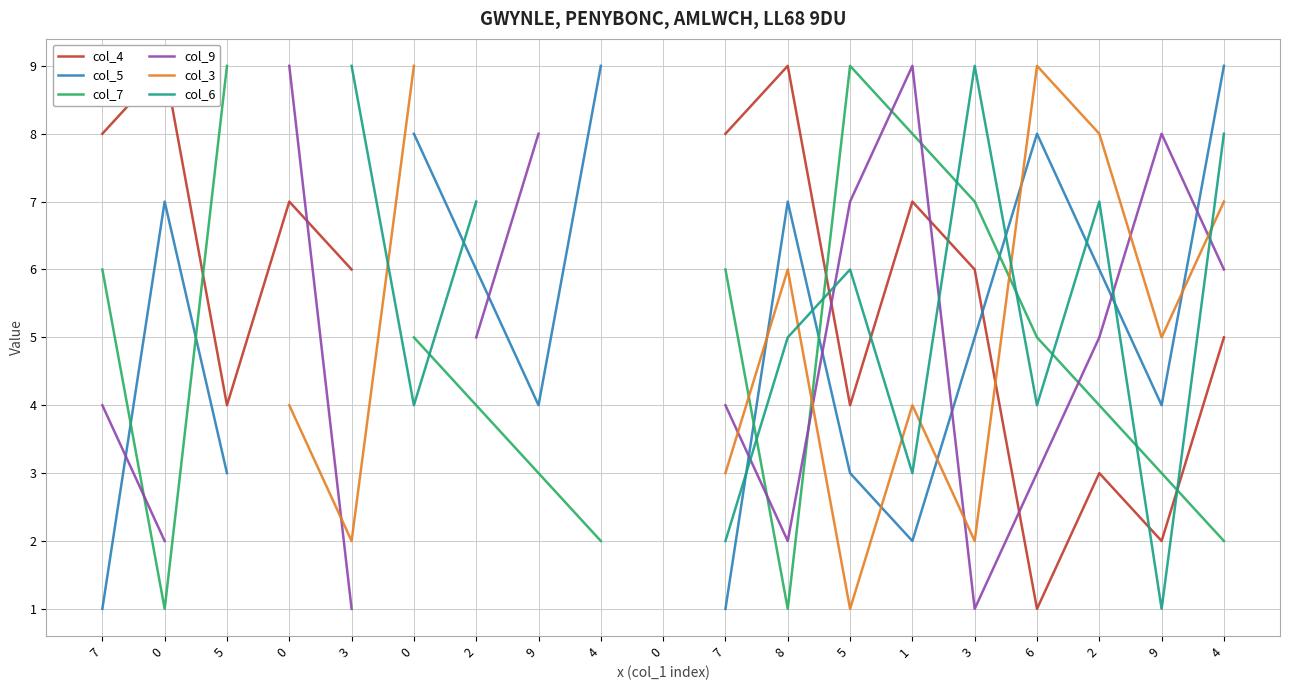

What is the label of the 1st point from the right?

4